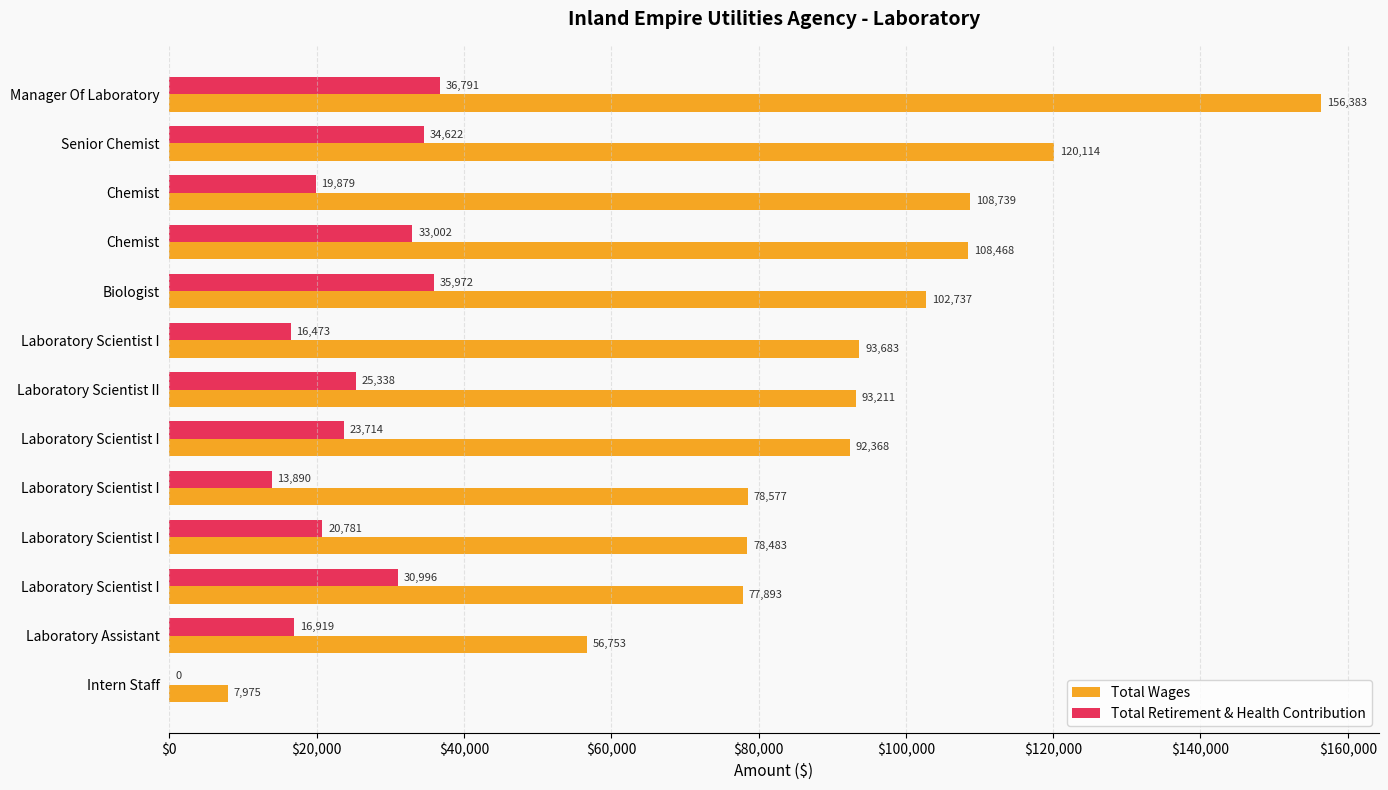

How many positive values does the Total Retirement & Health Contribution series have?

12